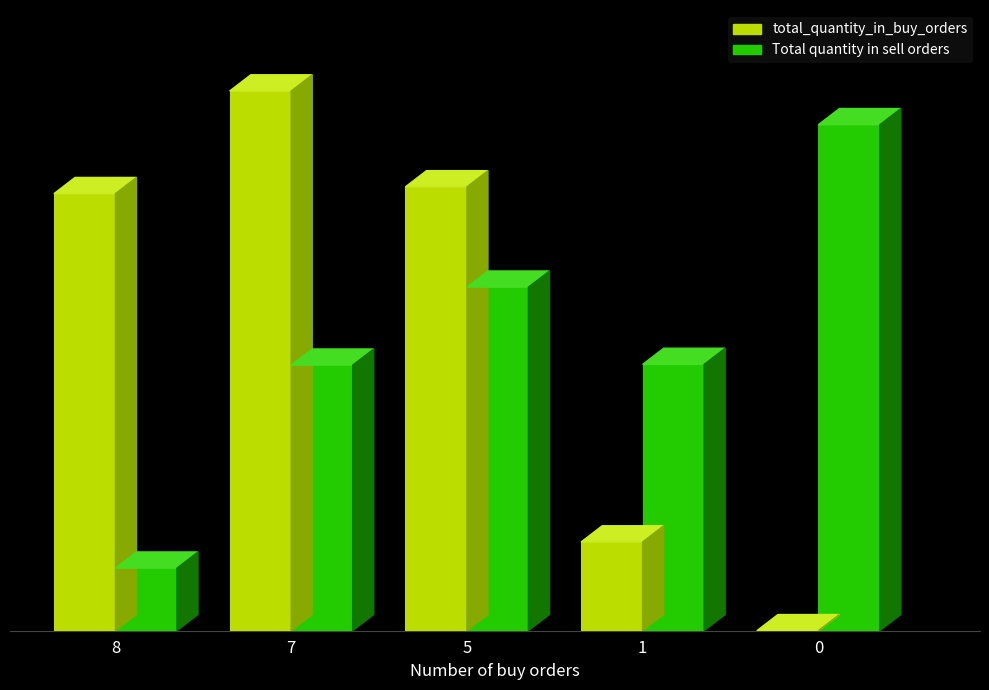

What is the average value of the Total quantity in sell orders series?

16266